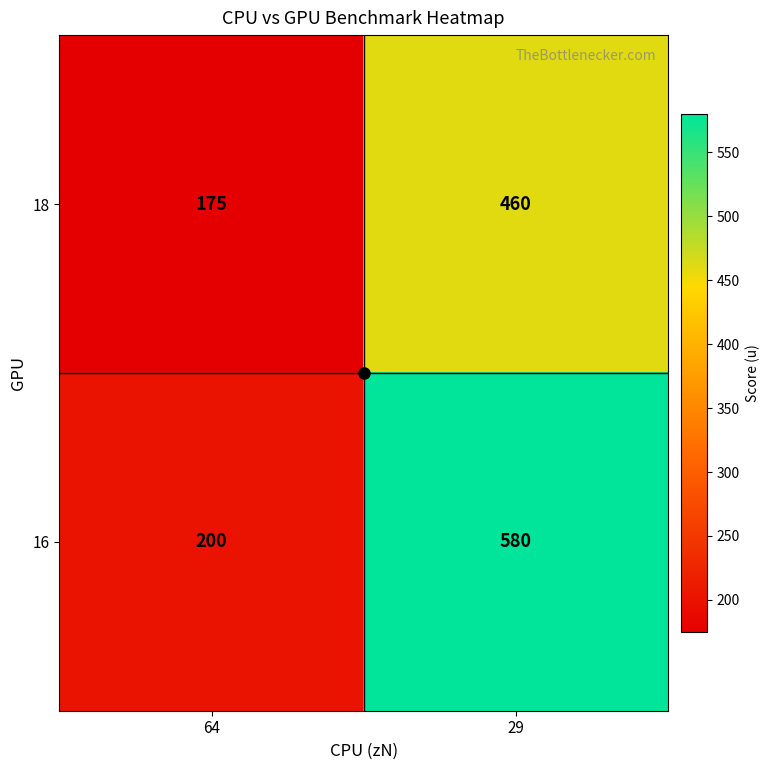

Which category has the highest value across all series?

29